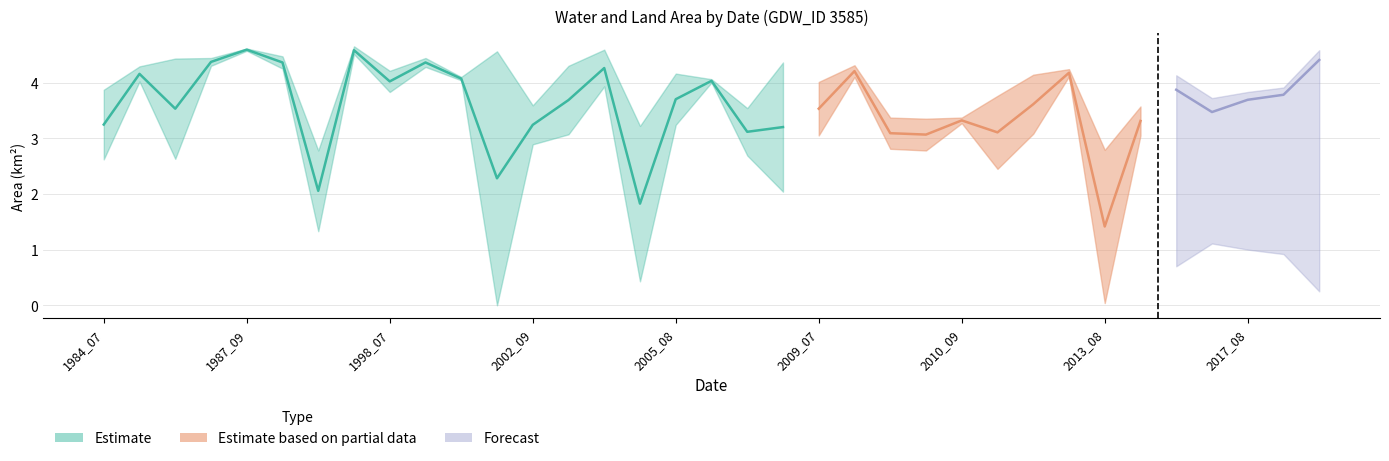

At how many categories does at least one series exceed 0?

35